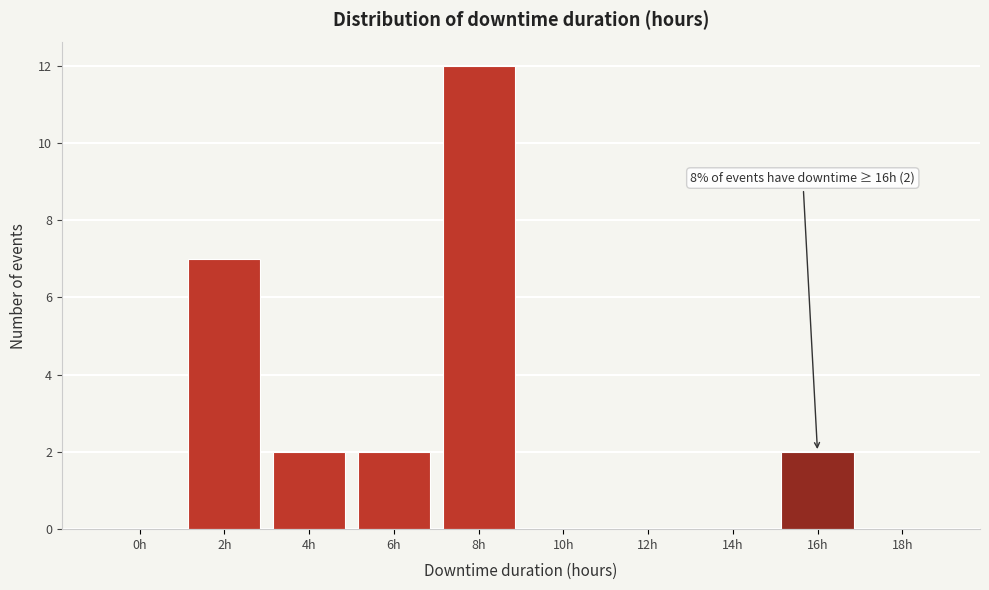

Reading left to right, extract all data points from this chart.

0h=0	2h=7	4h=2	6h=2	8h=12	10h=0	12h=0	14h=0	16h=2	18h=0